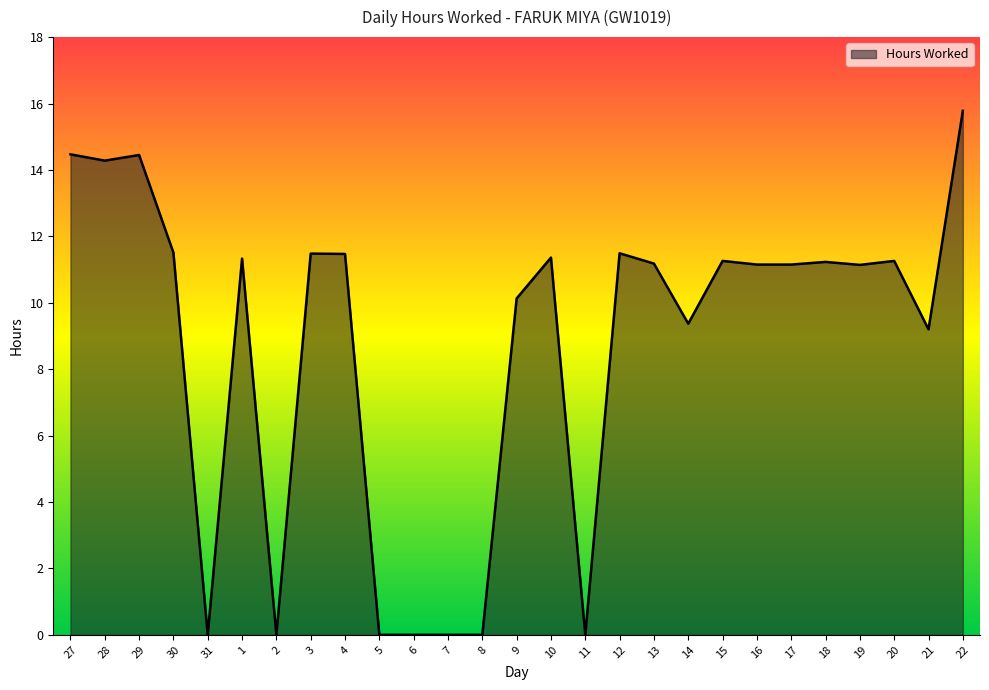

At which category does the chart reach its peak across all series?

22